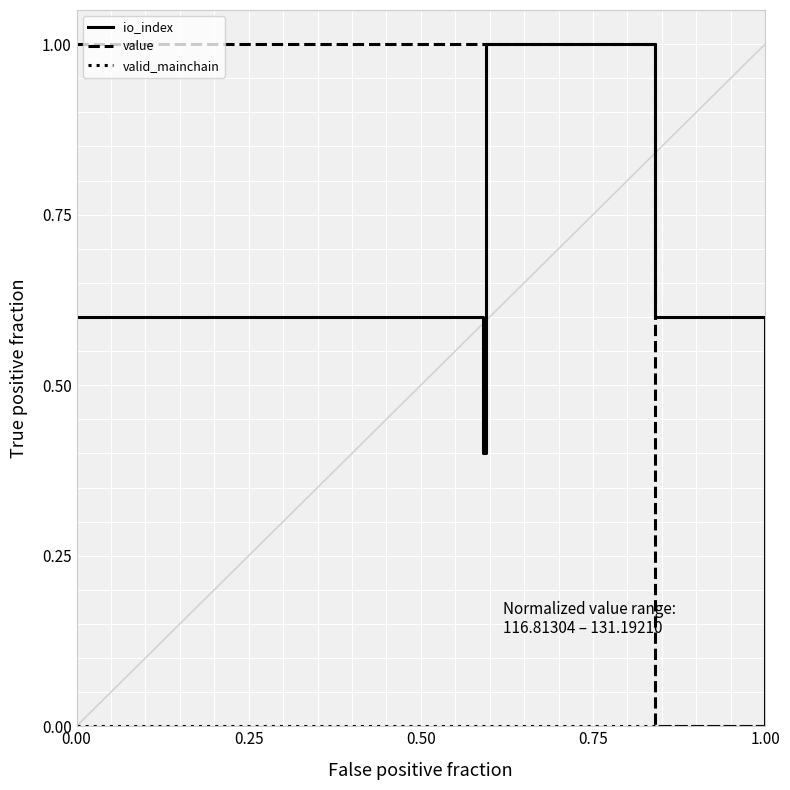

Which series has the largest total across all categories?

value